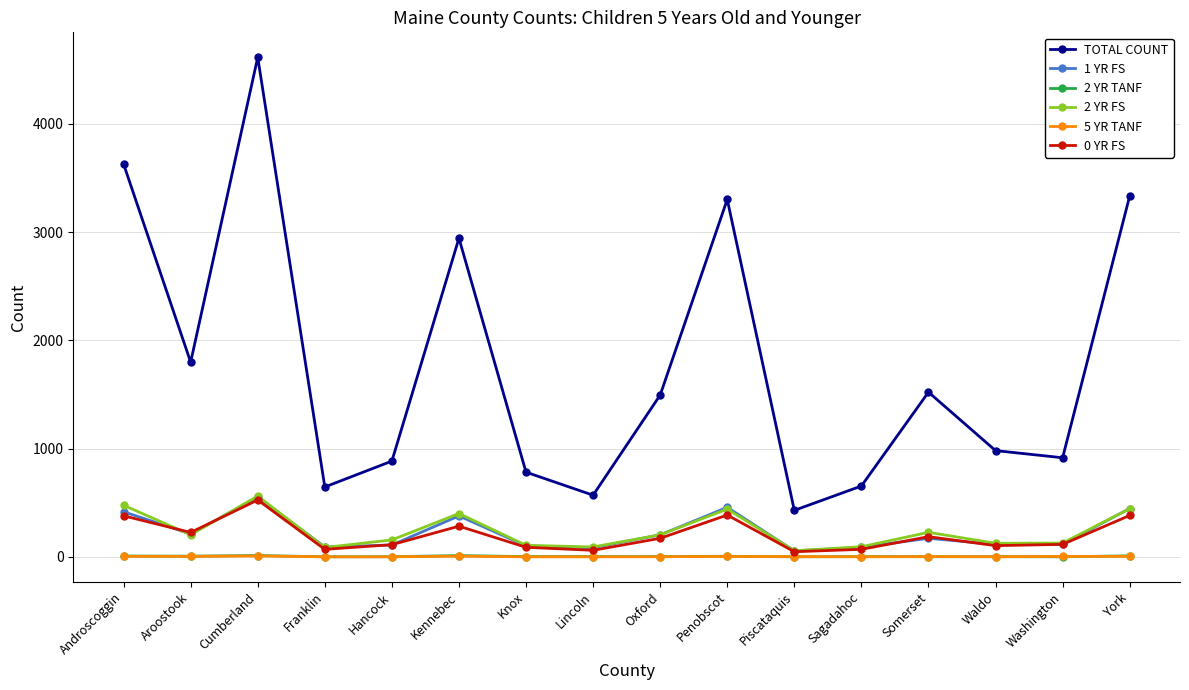

Which series has the widest spread of values?

TOTAL COUNT